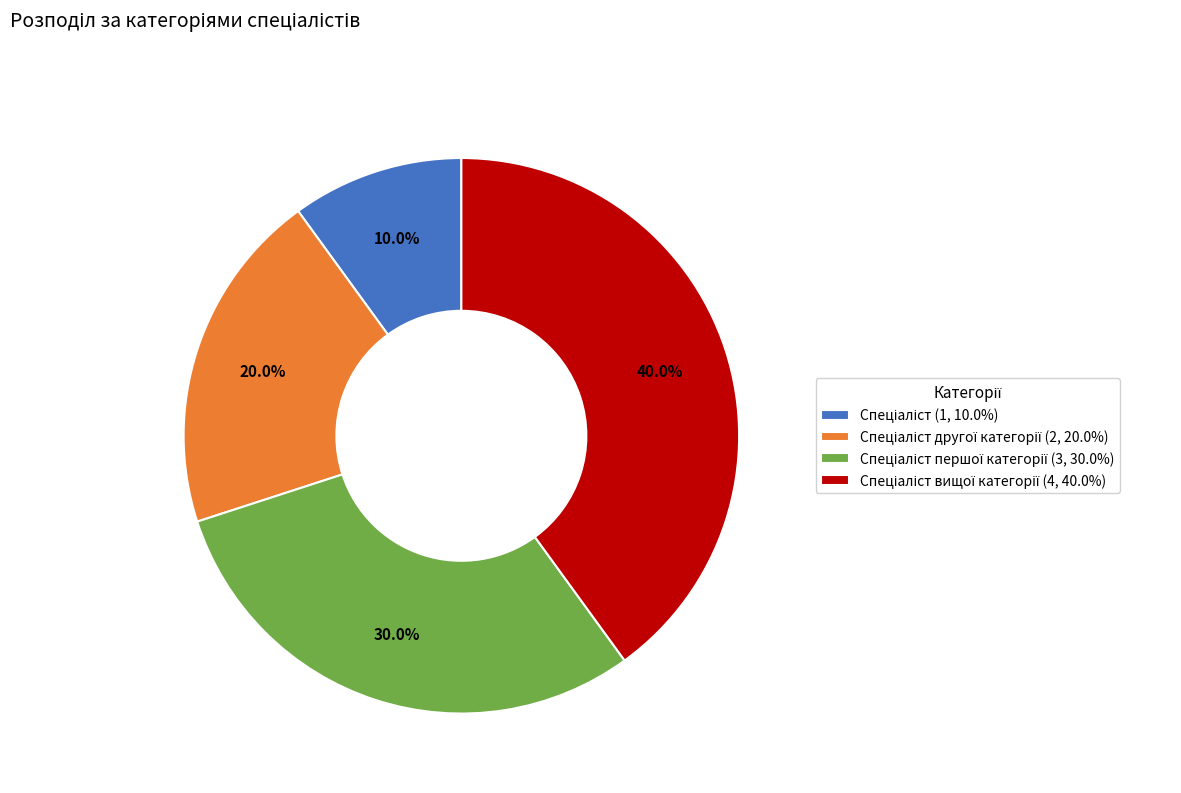

Is there a majority slice in this chart?

No